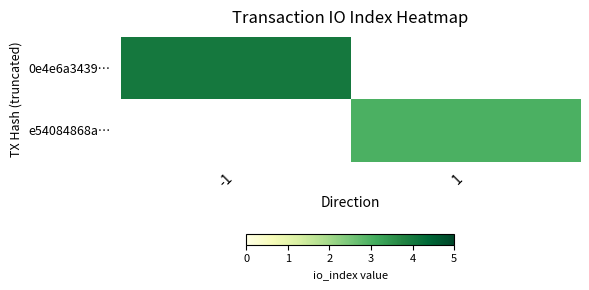

At how many categories does at least one series exceed 3?

1